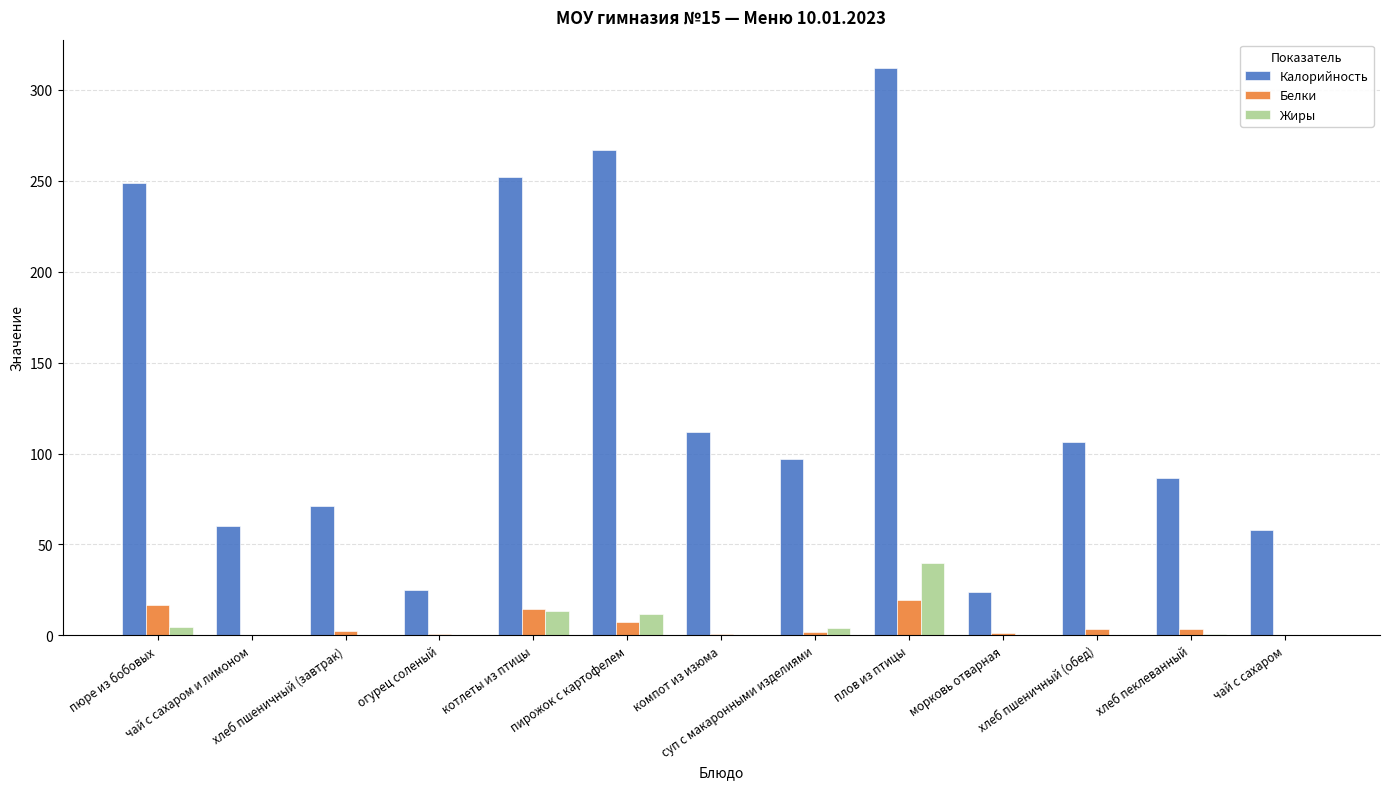

Read the Жиры value at компот из изюма.

0.1